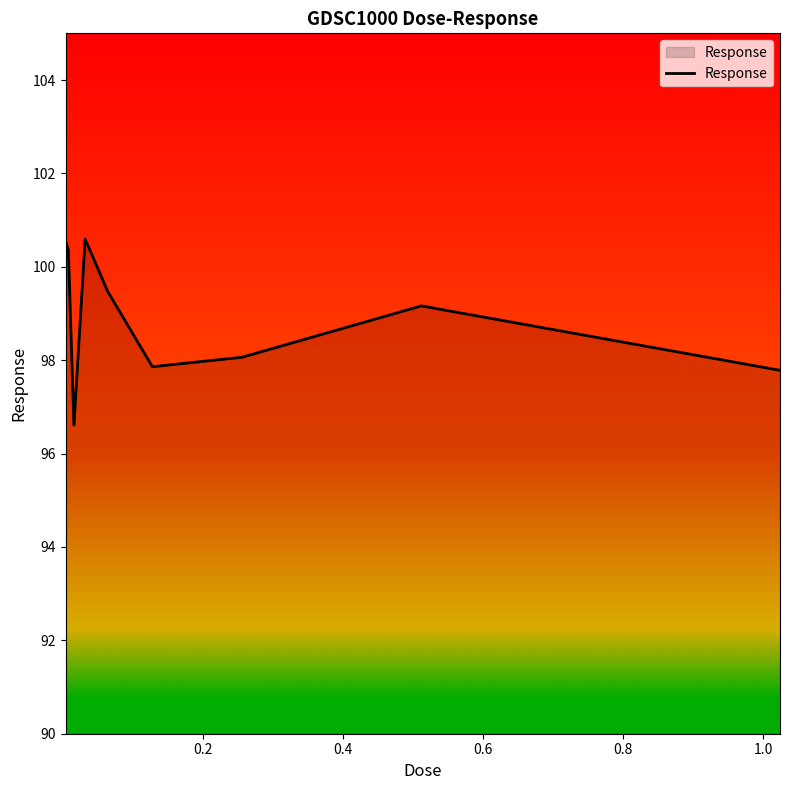

What is the difference between the maximum and minimum values?

4.0